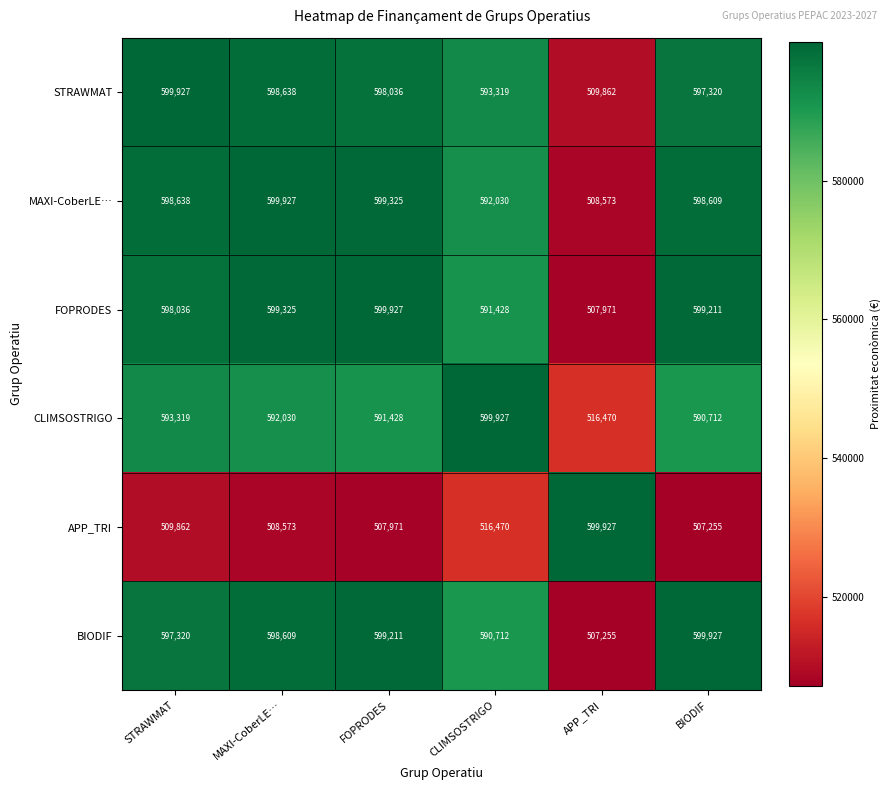

Is it true that MAXI-CoberLE… equals 598609 at BIODIF?

True